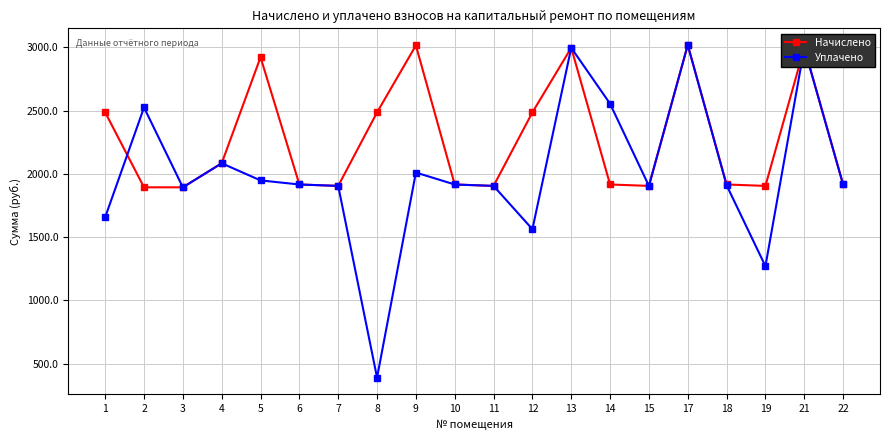

What is the sum of the Начислено values at 14 and 18?

3830.3